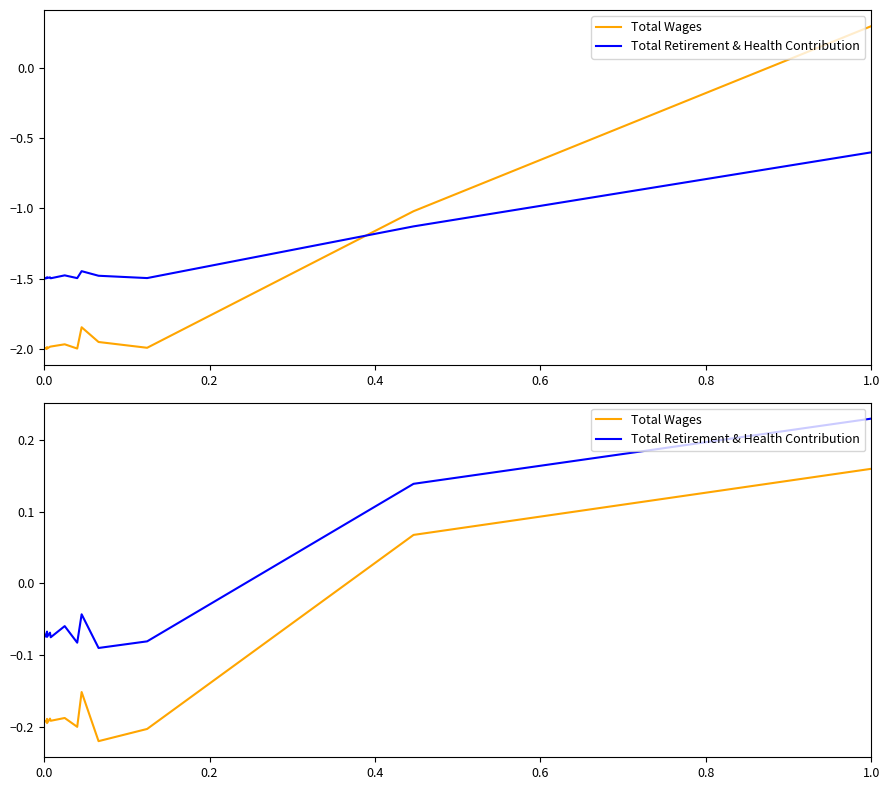

What is the label of the 5th point from the left?

0.8